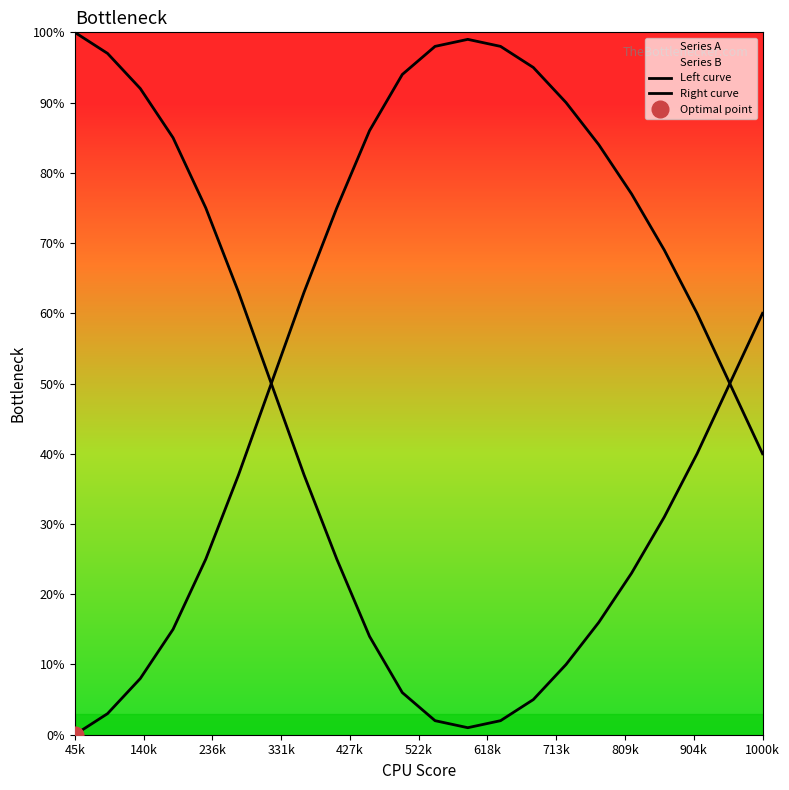

Which label corresponds to the largest value in the chart?

45k